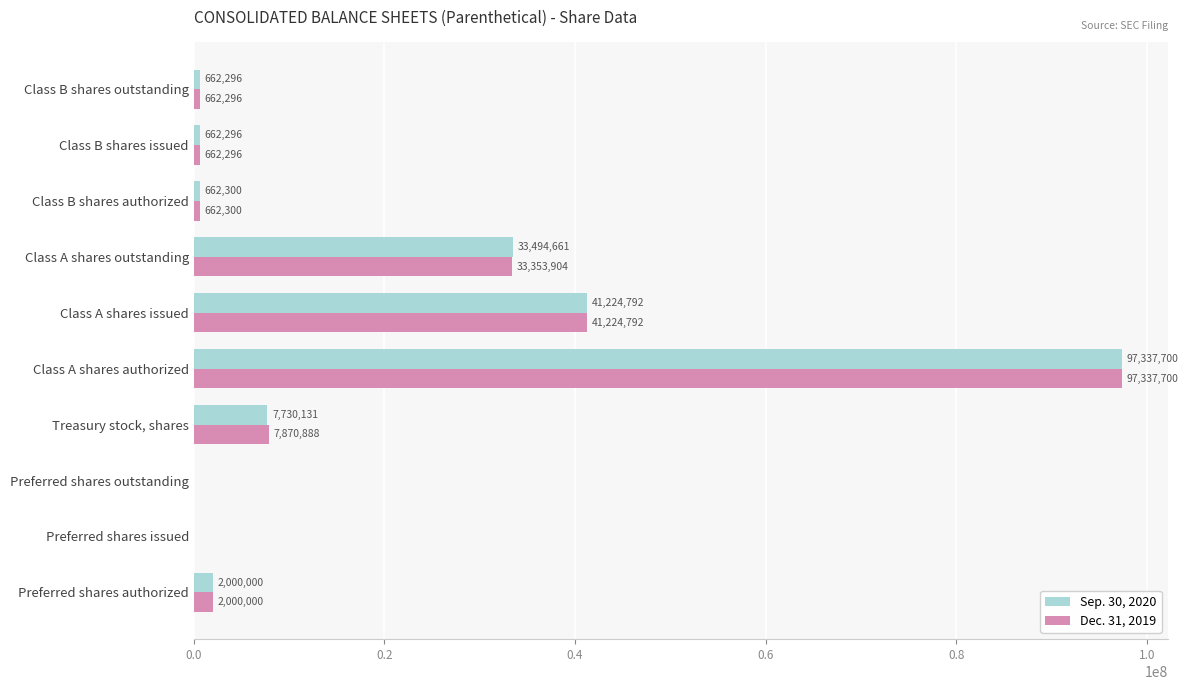

What value does the Dec. 31, 2019 series have at Class B shares authorized, to the nearest 10?

662300